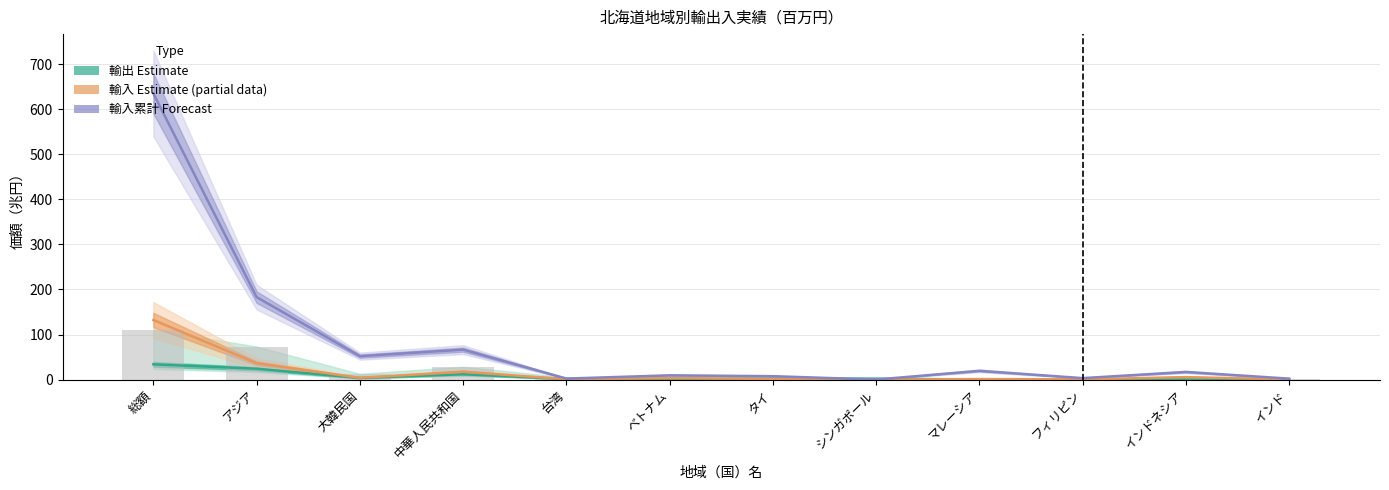

Does the chart contain any negative values?

No